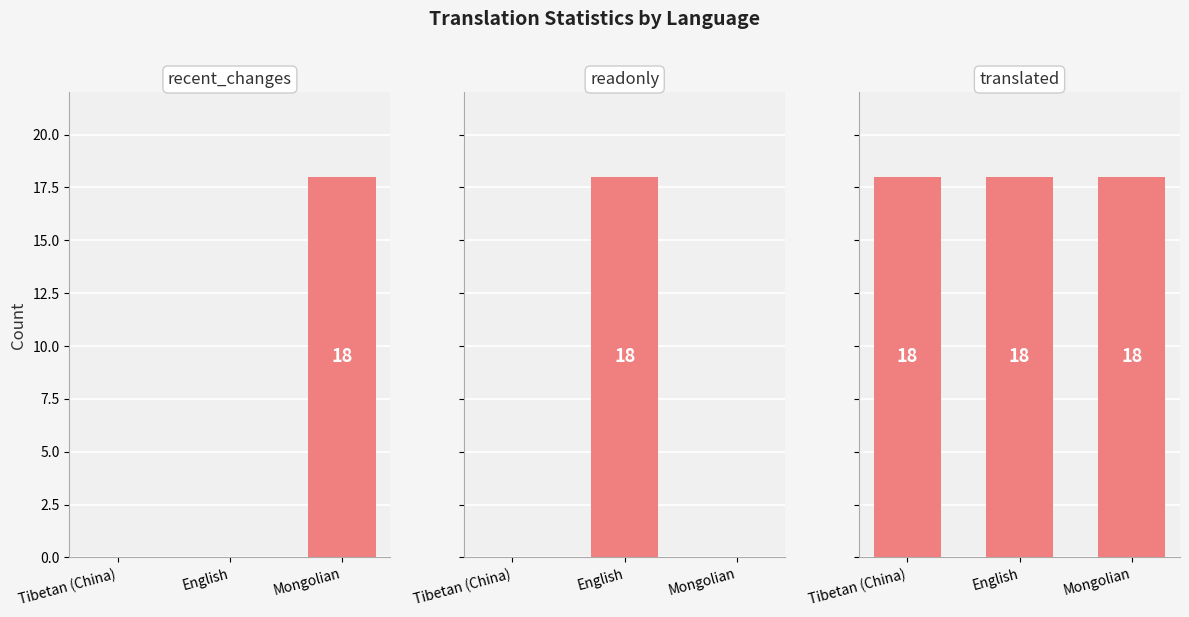

Which category has the lowest value in the recent_changes series?

Tibetan (China)